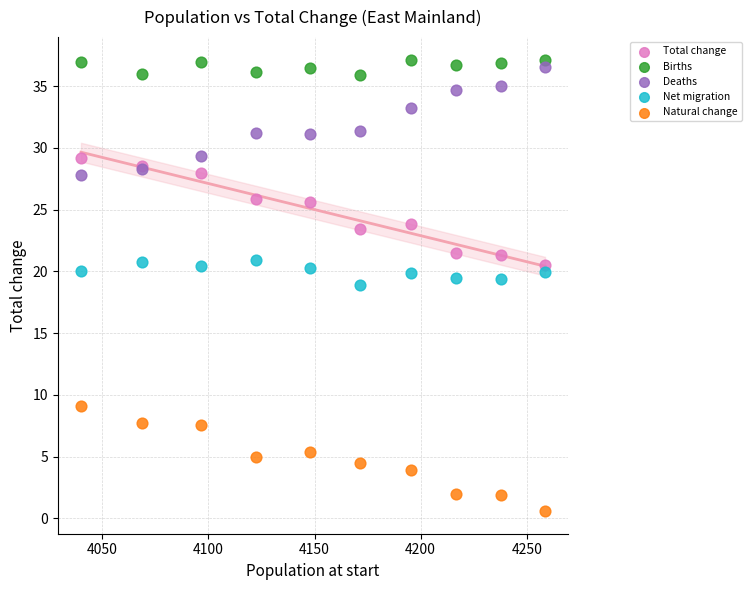

Which series reaches the minimum Y coordinate?

Natural change